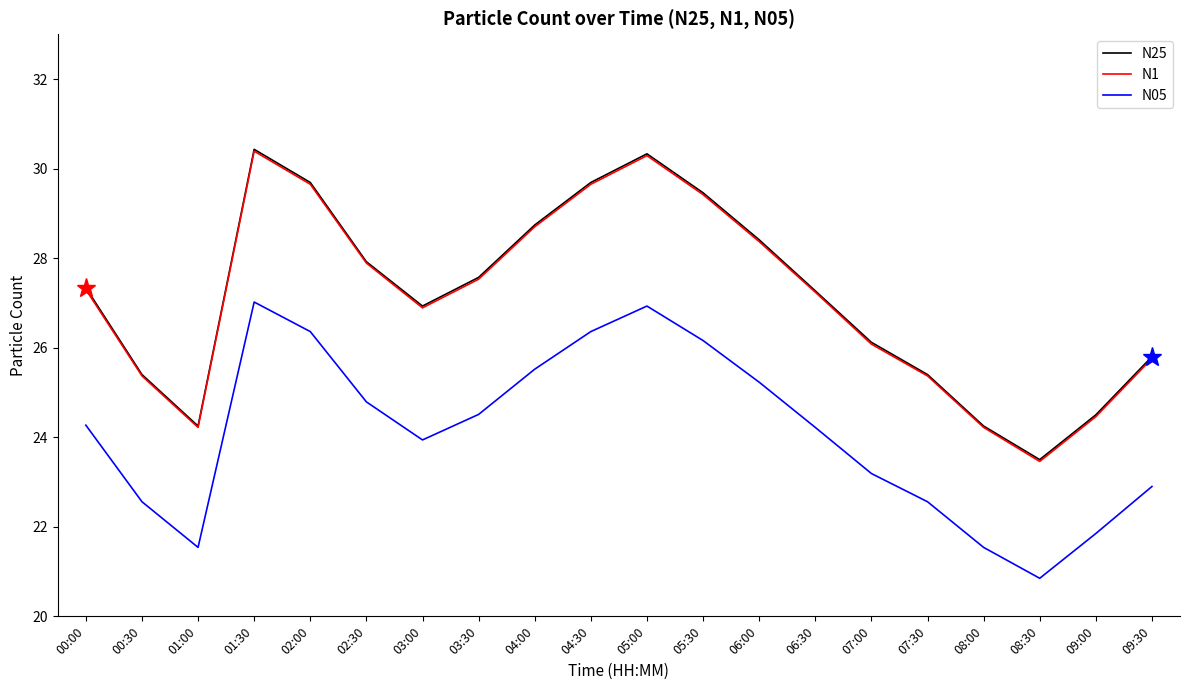

What is the difference between the highest and lowest values at 04:30?

3.3